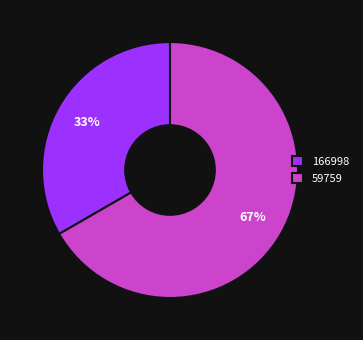

To the nearest percent, what portion does 59759 represent?

67%